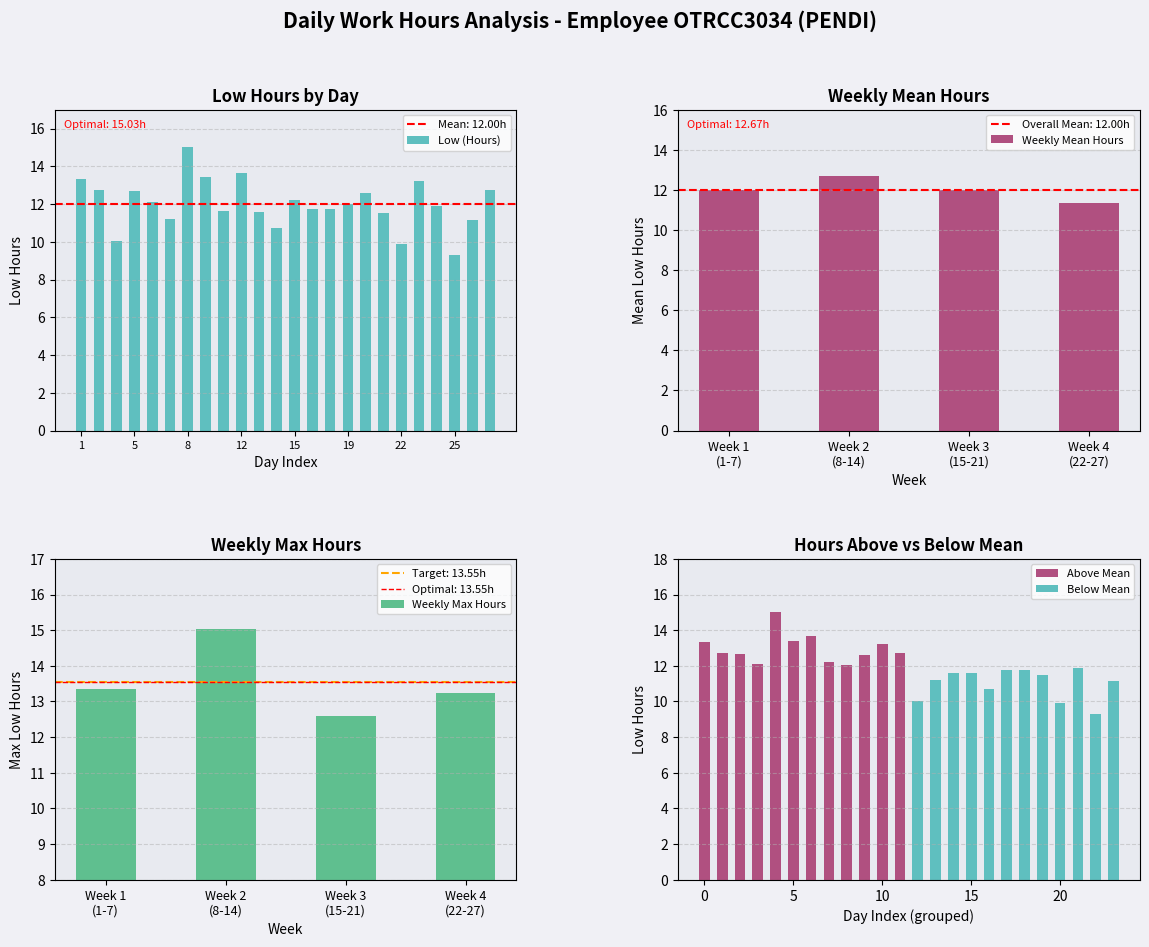

At which label does the data first exceed 12?

1